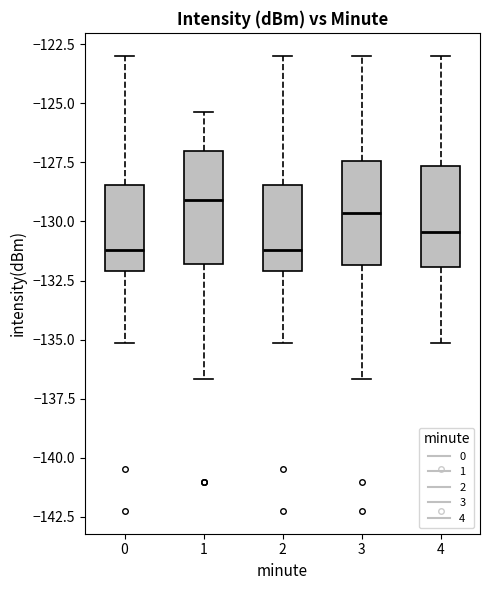

Reading left to right, read every box against the y-axis: the position of its median line, the range the box covers, and the ends of its whiskers. The values are not printed on the chart, so give them approximately, as read against the axis.

0: median -131.0, box -132.0 to -128.5, whiskers -135.0 to -123.0
1: median -129.0, box -132.0 to -127.0, whiskers -136.5 to -125.5
2: median -131.0, box -132.0 to -128.5, whiskers -135.0 to -123.0
3: median -129.5, box -132.0 to -127.5, whiskers -136.5 to -123.0
4: median -130.5, box -132.0 to -127.5, whiskers -135.0 to -123.0